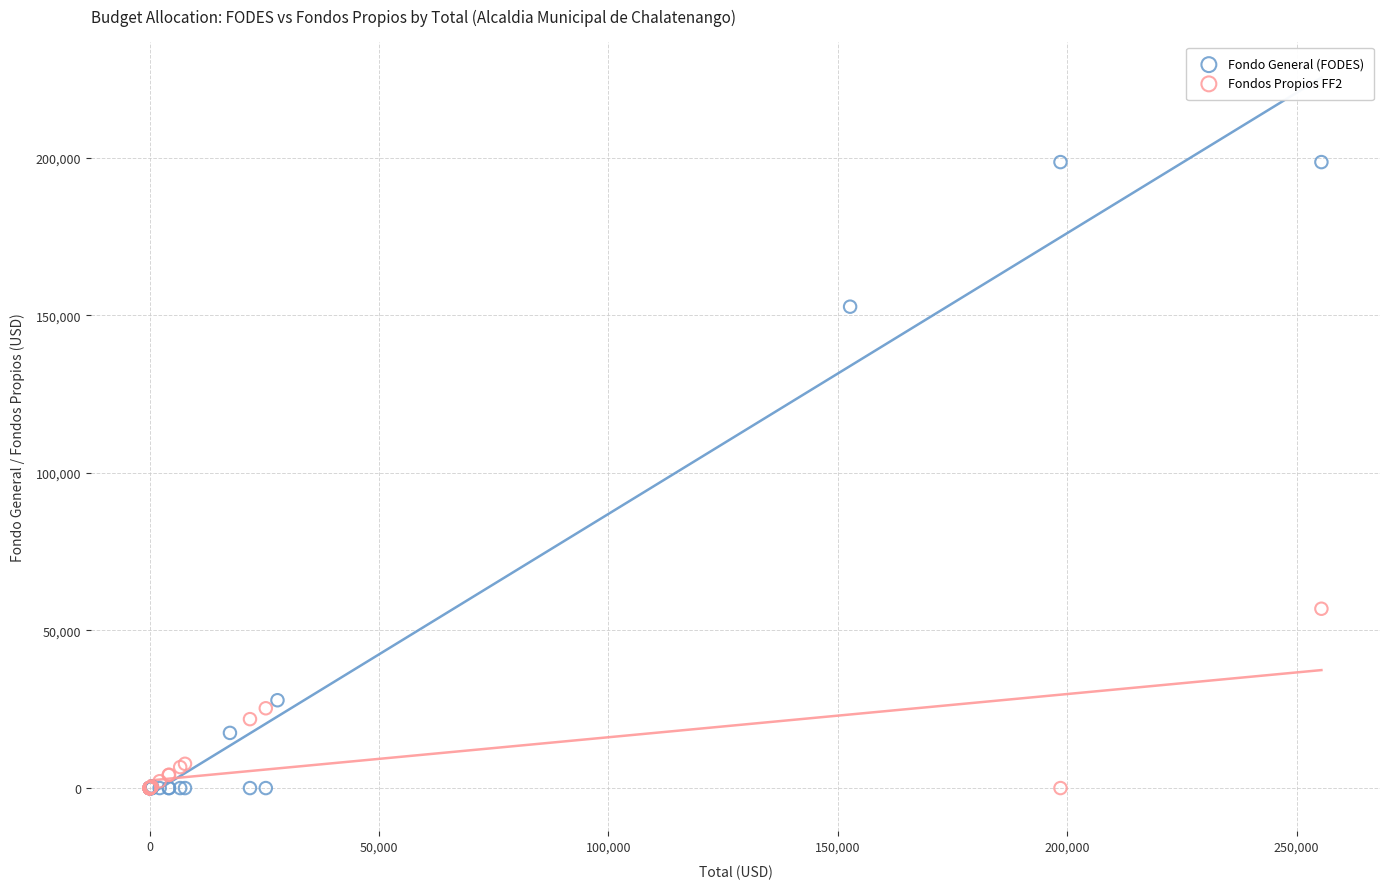

Which series has the largest Y range (max minus min)?

Fondo General (FODES)